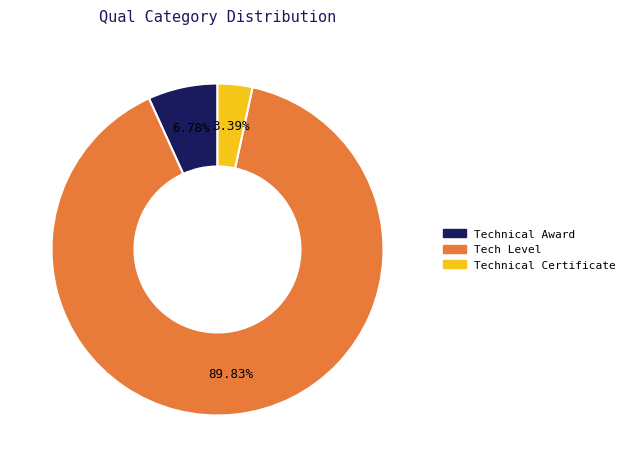

Count the number of slices in the pie.

3